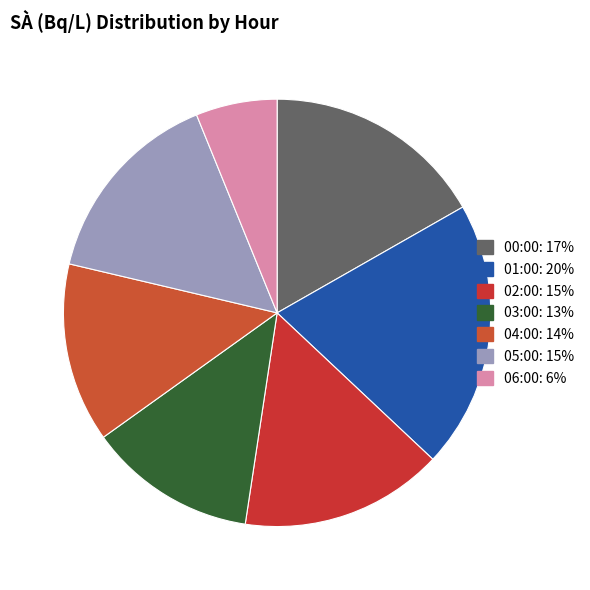

Is there a majority slice in this chart?

No